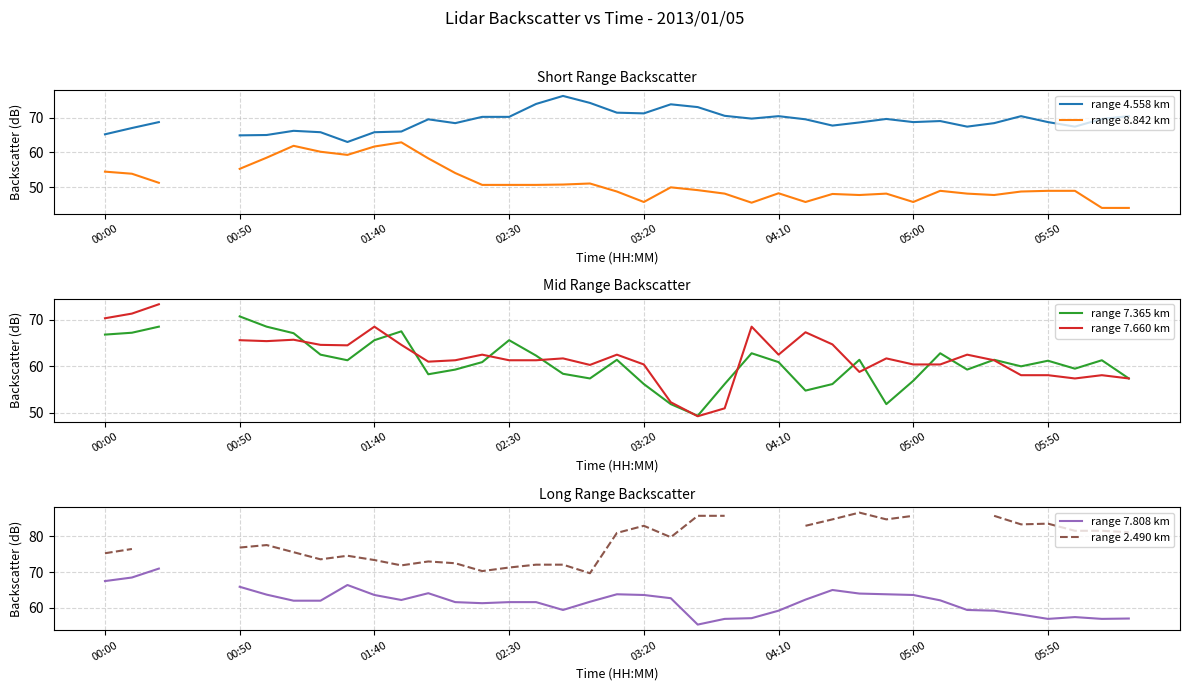

Which series ends up on top after the final intersection of range 7.365 km and range 7.808 km?

range 7.365 km